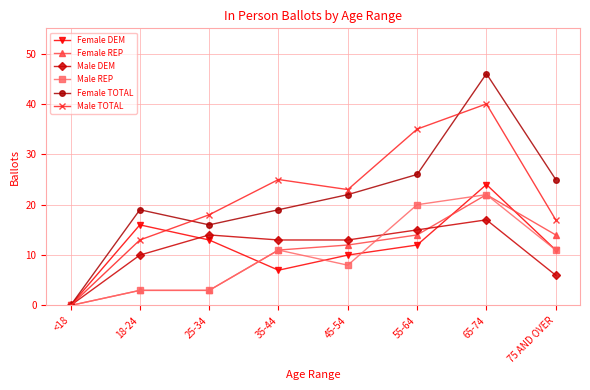

At which category is the sum across all series the highest?

65-74